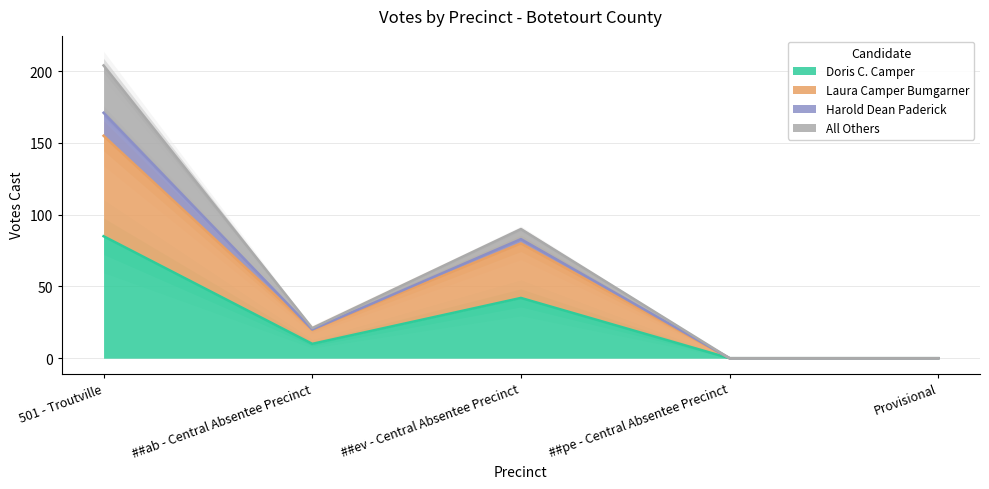

At which category does Laura Camper Bumgarner reach its first local valley?

##ab - Central Absentee Precinct